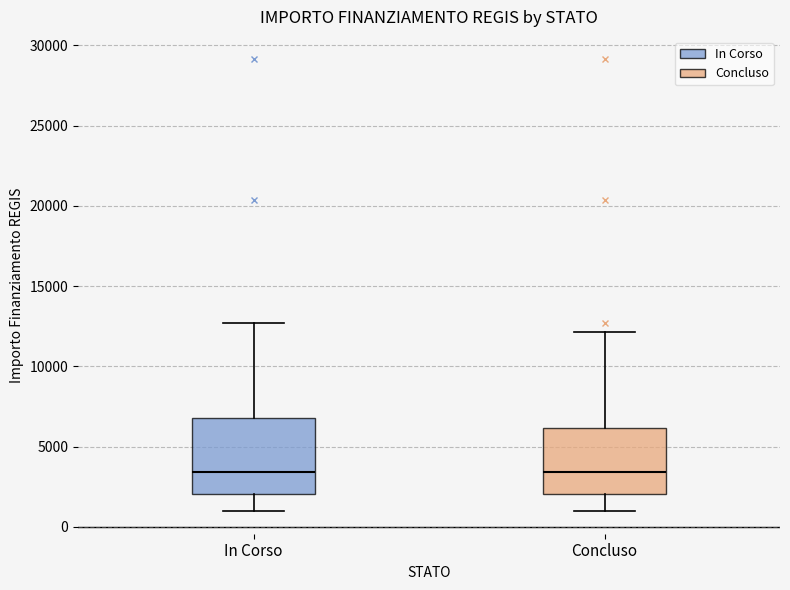

Reading left to right, read every box against the y-axis: the position of its median line, the range the box covers, and the ends of its whiskers. The values are not printed on the chart, so give them approximately, as read against the axis.

In Corso: median 3500, box 2000 to 7000, whiskers 1000 to 12500
Concluso: median 3500, box 2000 to 6000, whiskers 1000 to 12000